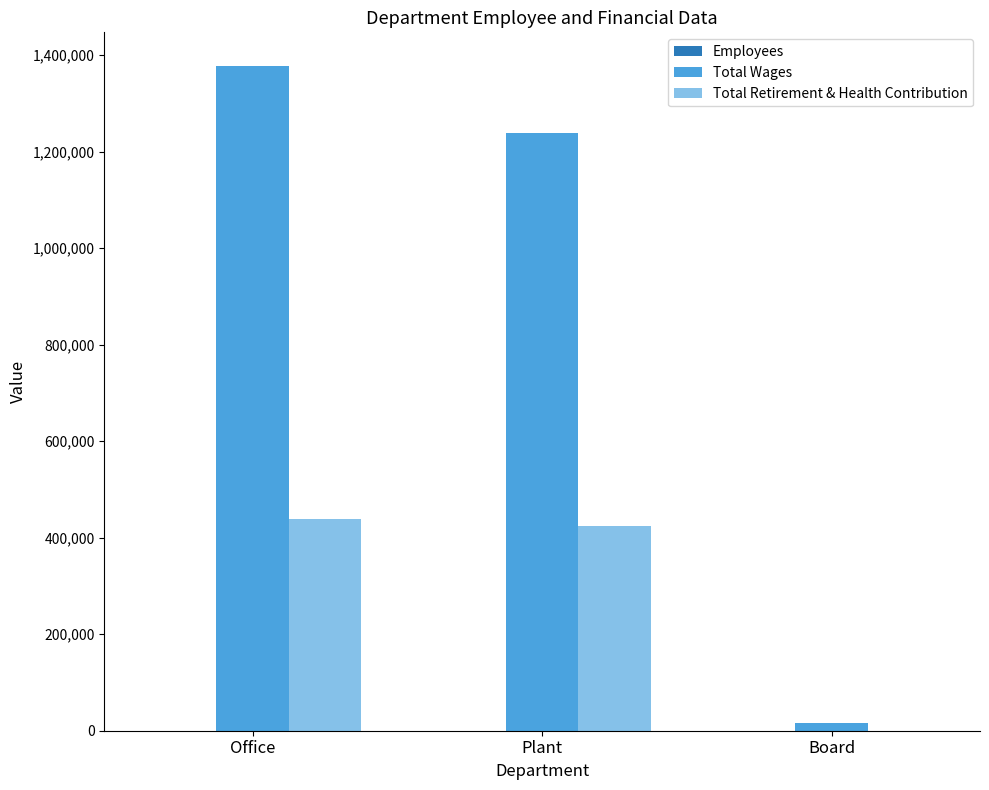

What is the total value across all series at Plant?

1663312